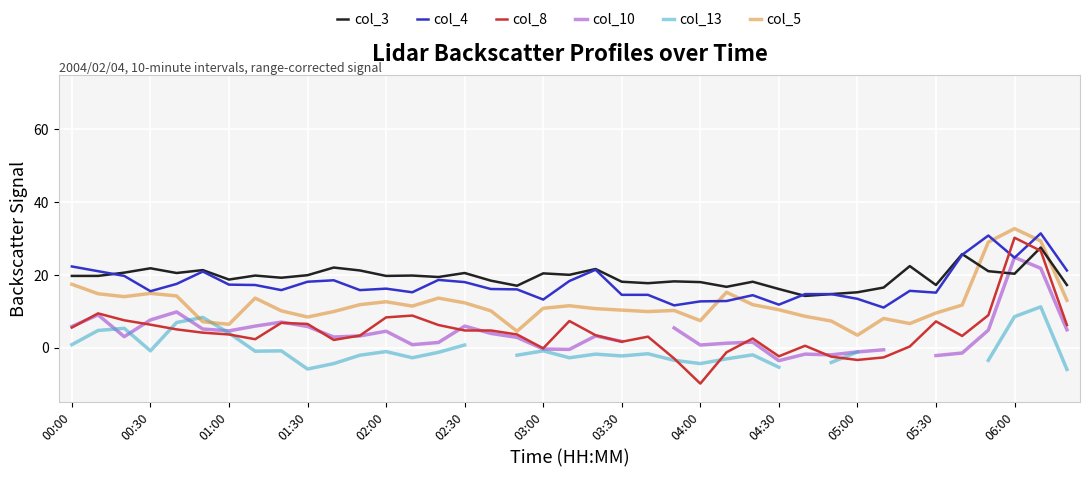

What are all the series names shown in the legend?

col_3, col_4, col_8, col_10, col_13, col_5